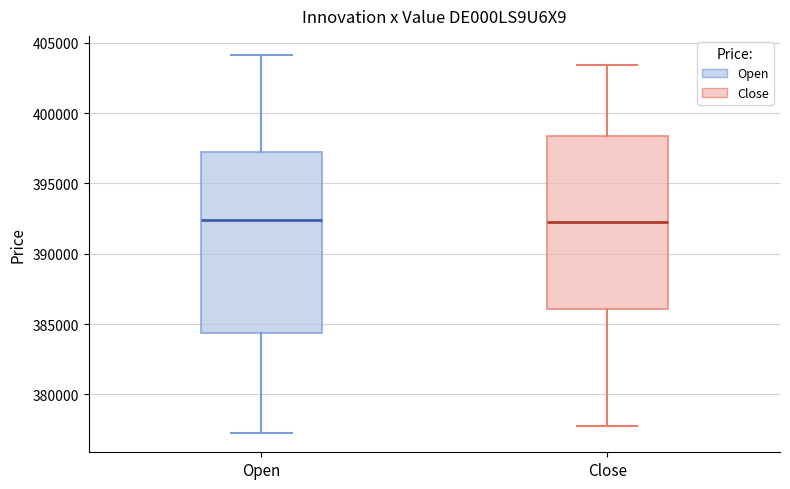

Reading left to right, read every box against the y-axis: the position of its median line, the range the box covers, and the ends of its whiskers. The values are not printed on the chart, so give them approximately, as read against the axis.

Open: median 392500, box 384500 to 397000, whiskers 377000 to 404000
Close: median 392500, box 386000 to 398500, whiskers 378000 to 403500